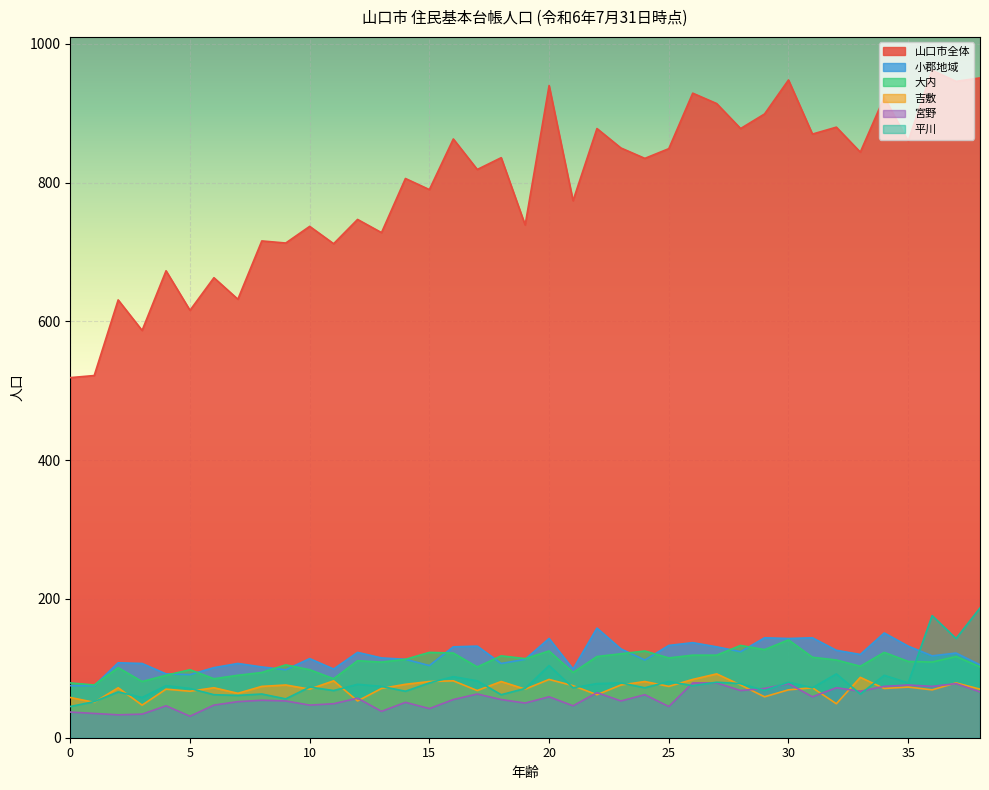

Reading right to left, list all the values displayed in this chart.

山口市全体: 951	946	962	860	923	844	880	870	948	899	878	914	929	849	835	850	878	774	940	739	836	819	863	790	806	728	747	712	737	713	716	632	663	616	673	587	631	522	519
小郡地域: 105	122	118	132	151	120	126	144	143	144	124	131	137	133	112	128	158	99	143	113	107	132	131	104	113	115	123	99	114	98	102	107	101	91	92	107	108	75	75
大内: 102	117	109	110	123	103	112	116	141	127	133	119	119	115	125	121	117	94	125	114	118	102	122	123	113	109	111	85	98	105	94	90	85	98	90	81	101	76	79
吉敷: 70	79	69	73	71	87	49	72	69	59	76	92	84	74	81	76	62	75	84	70	81	68	82	81	77	71	53	82	70	76	74	64	72	67	70	47	72	51	58
宮野: 66	78	74	76	74	67	72	59	78	71	68	79	79	45	62	53	65	46	59	50	55	63	55	42	51	38	57	49	47	53	54	52	47	31	46	34	33	35	37
平川: 187	143	176	79	90	63	92	72	80	68	78	80	75	81	72	79	78	72	104	71	62	82	88	79	67	74	77	68	73	56	63	61	62	71	75	58	66	52	45